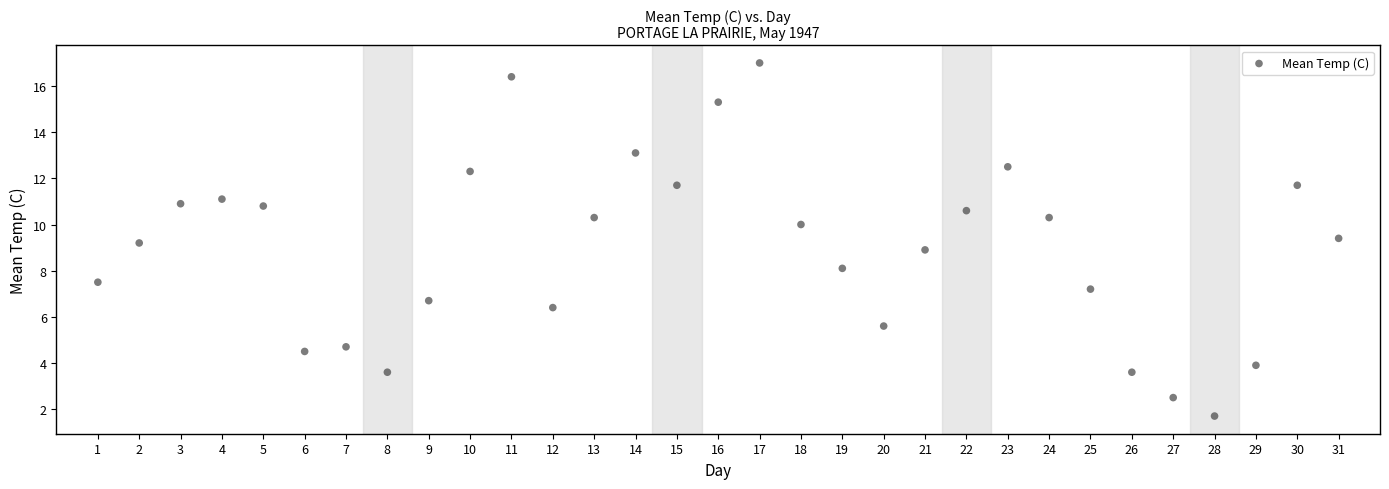

What is the range of Y values (max minus min)?

15.3